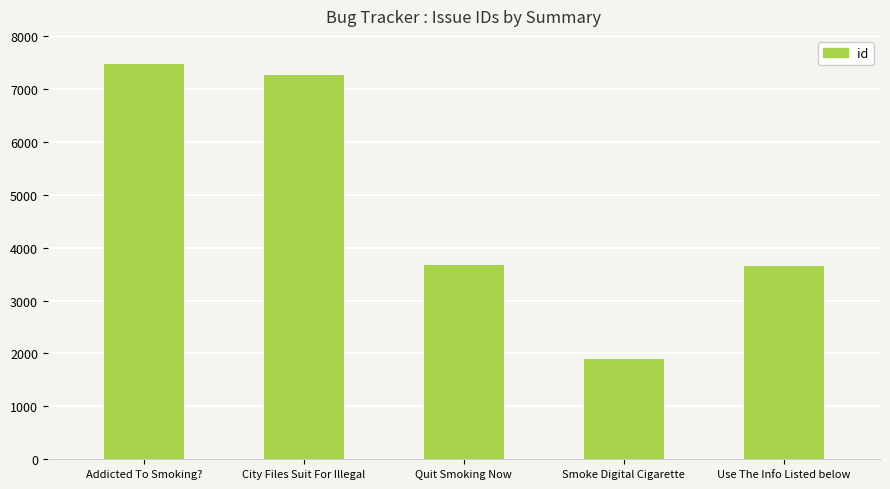

What is the ratio of the value at Smoke Digital Cigarette to the value at Quit Smoking Now?

0.5